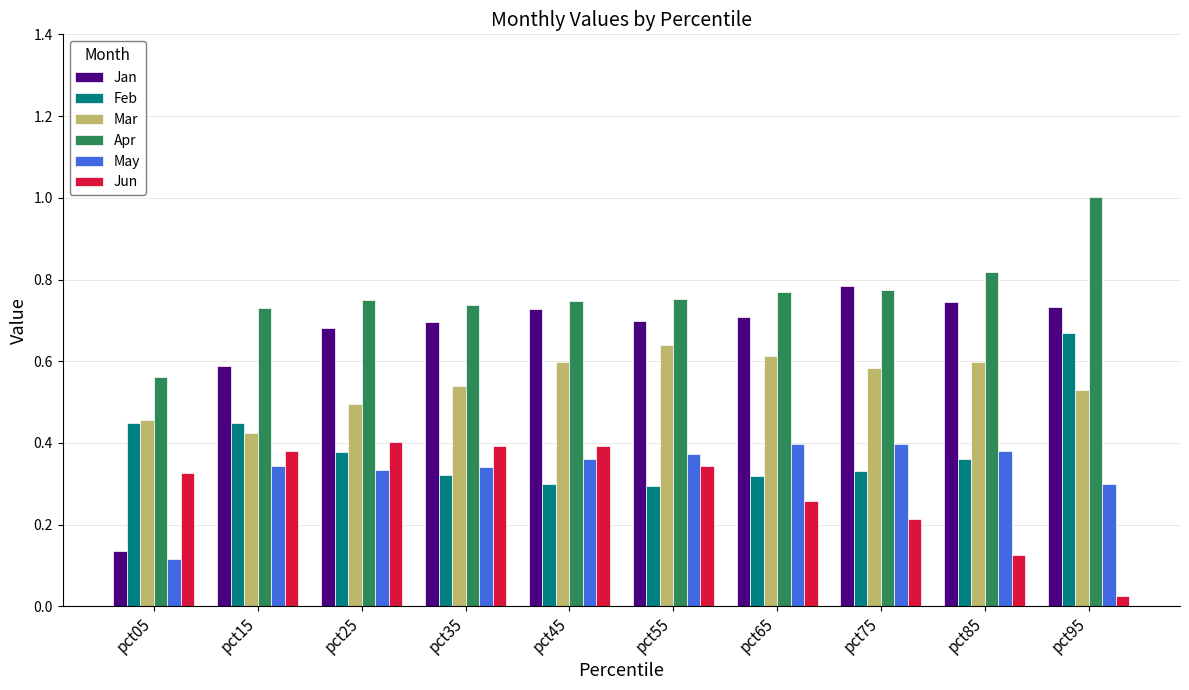

The value of Feb at pct15 is 0.4. True or false?

True